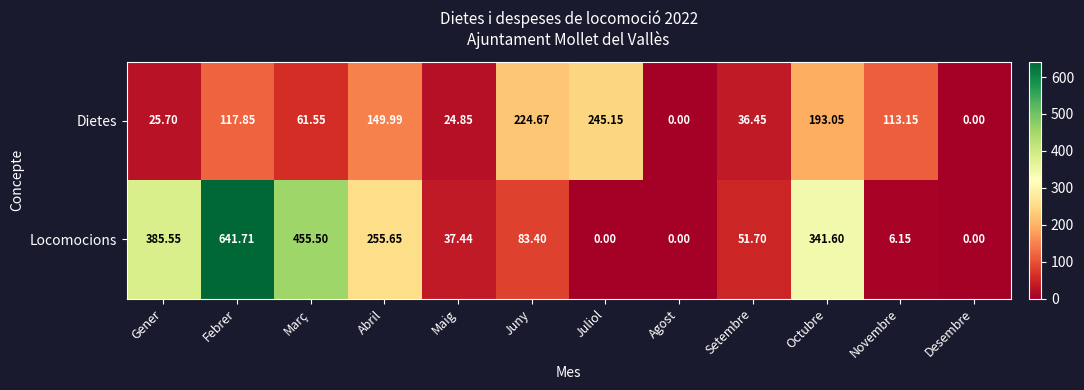

How many values in Locomocions are above zero?

9